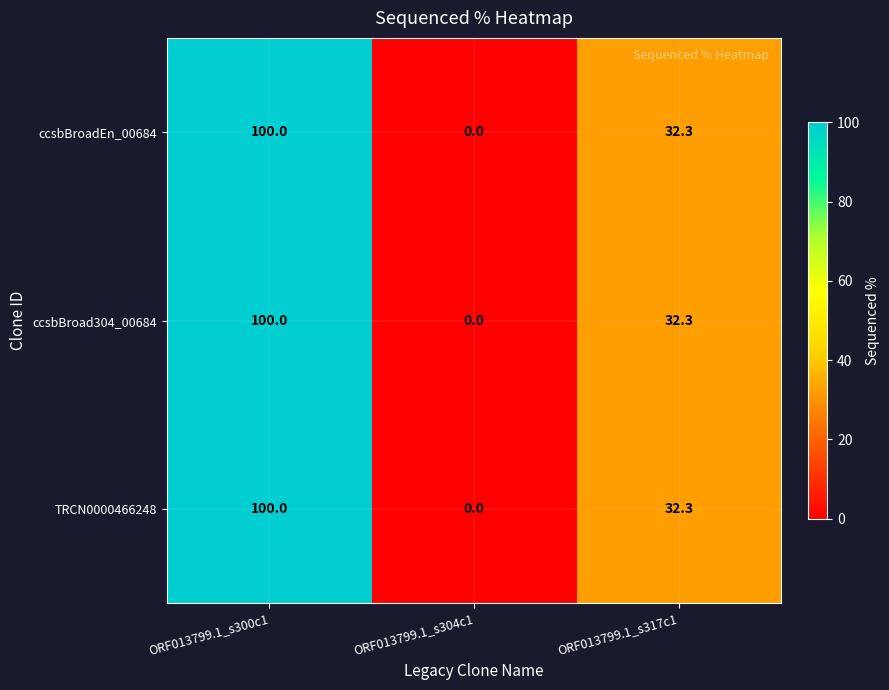

True or false: ccsbBroadEn_00684 has a value of 161.6 at ORF013799.1_s300c1.

False